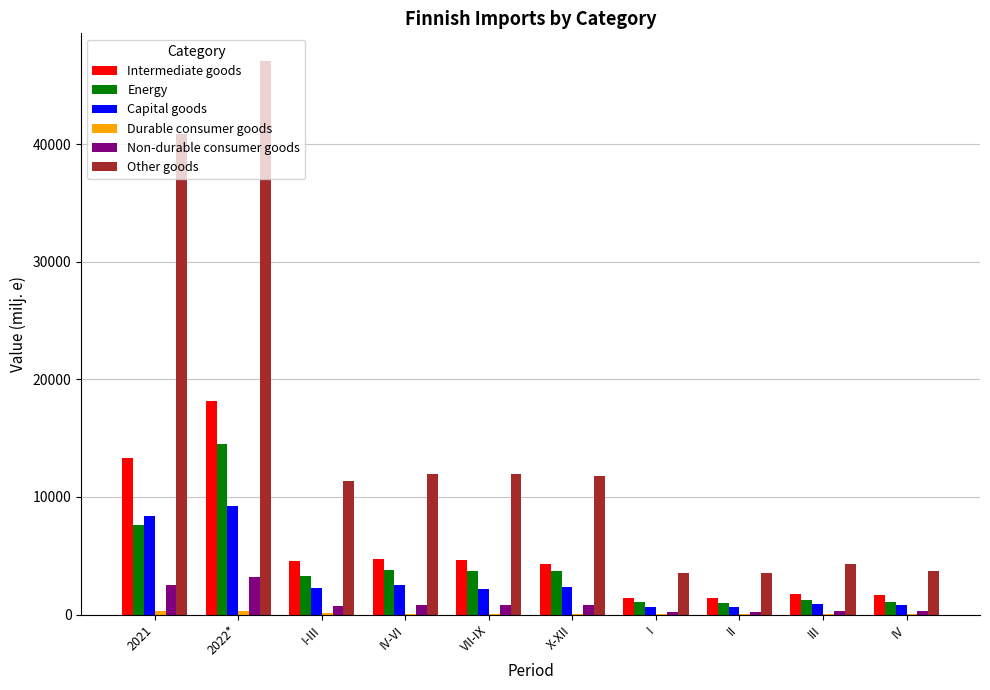

Which series has the largest total across all categories?

Other goods